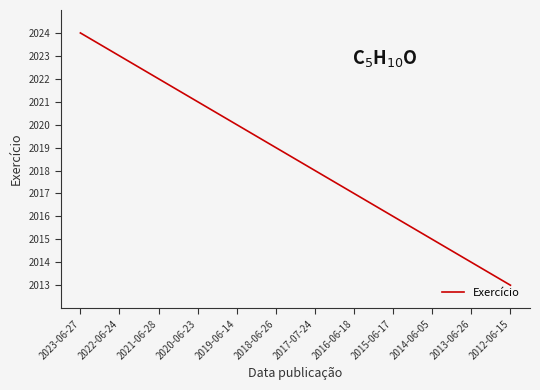

True or false: the data has more than 0 interior local peaks.

False